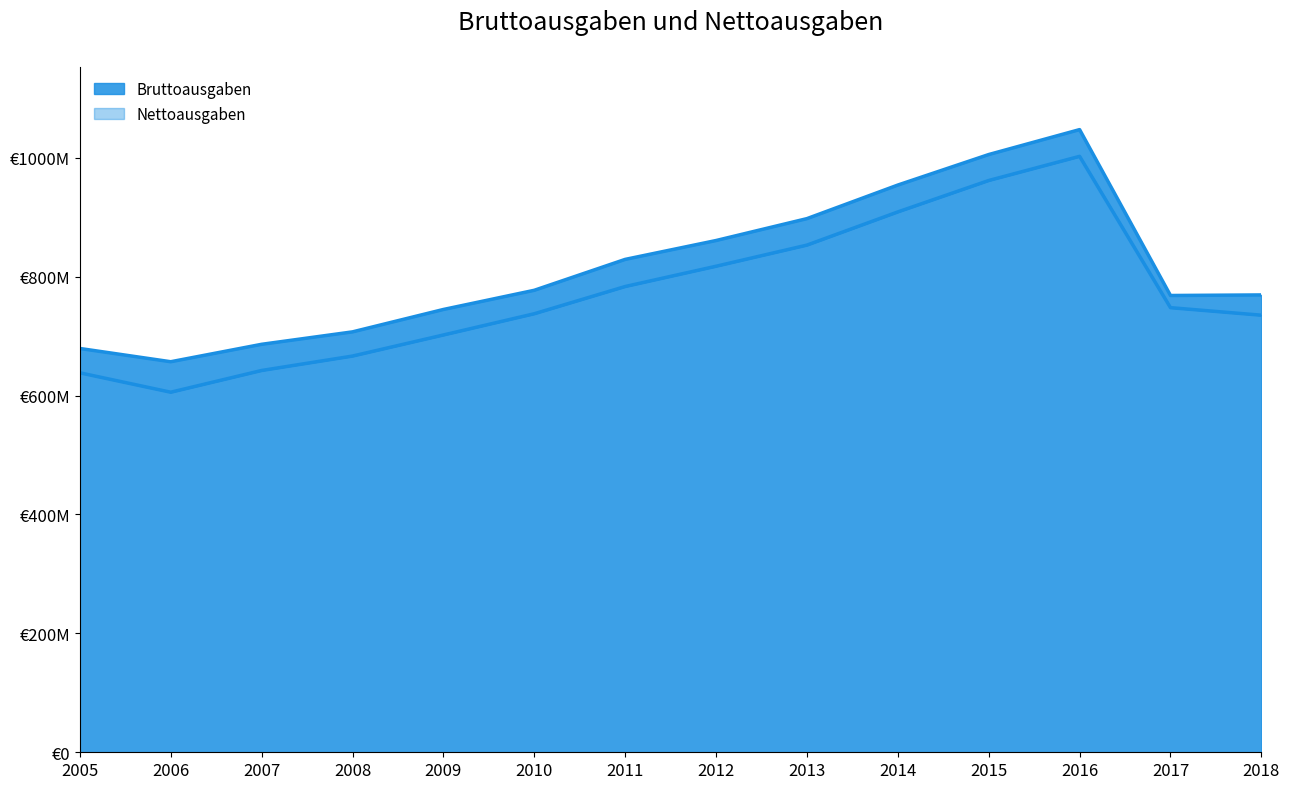

True or false: Bruttoausgaben and Nettoausgaben intersect in this chart.

False